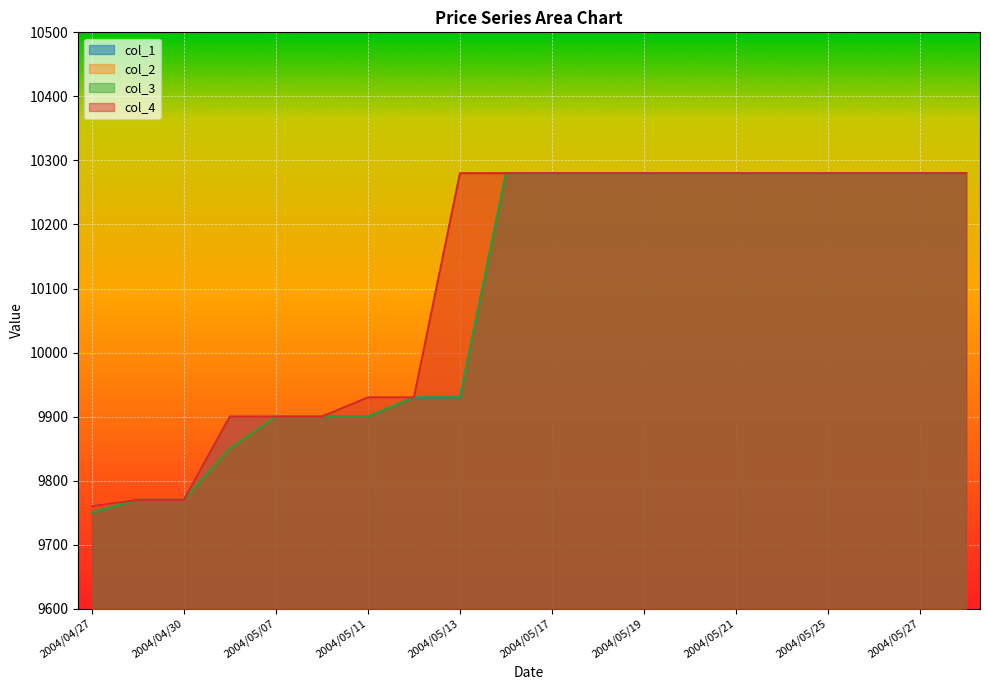

What is the difference between the col_3 values at 2004/05/14 and 2004/05/06?

430